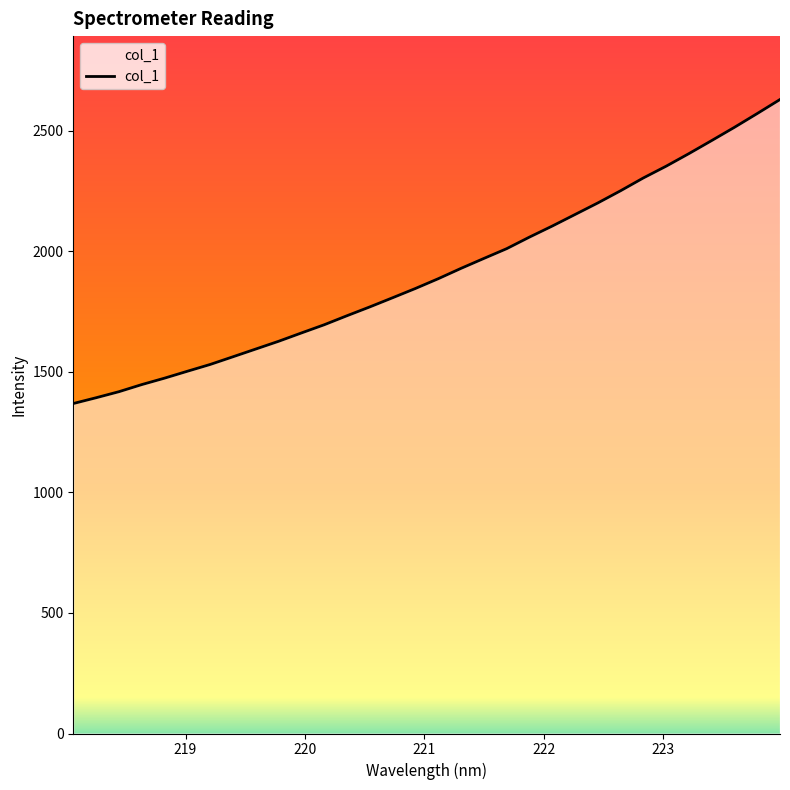

What is the difference between the maximum and minimum values?

1261.3